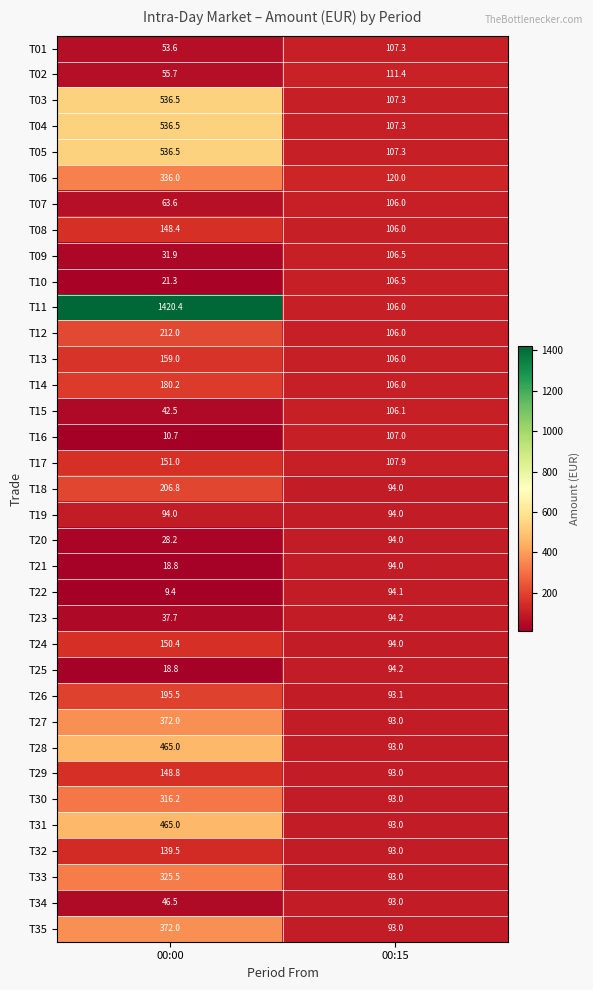

Rank the categories by T02 value from highest to lowest.

00:15, 00:00